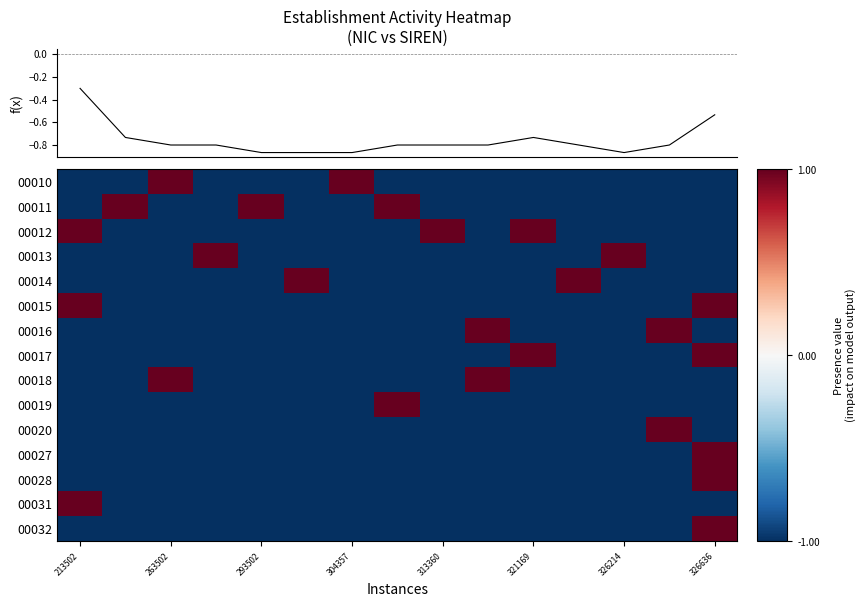

Which category has the lowest value in the 00019 series?

213502